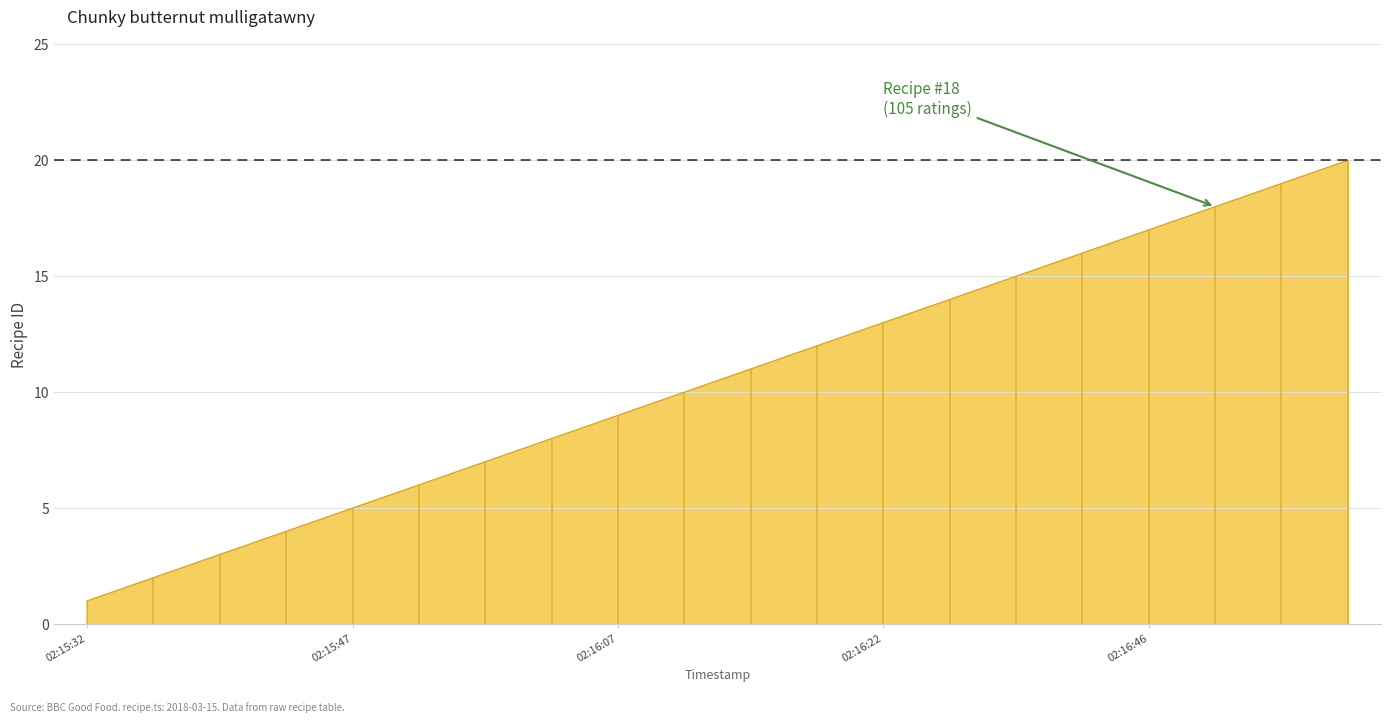

What is the difference between the values at 2018-03-15 02:15:36 and 2018-03-15 02:16:20?

8